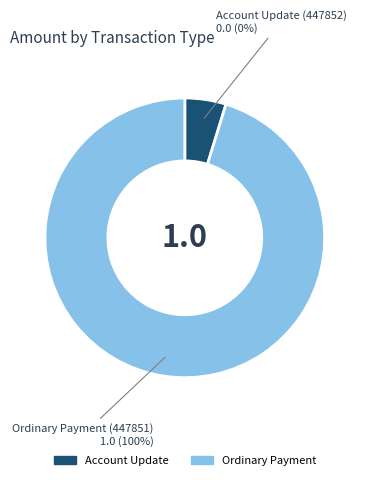

True or false: Account Update (447852) accounts for 0% of the total.

True